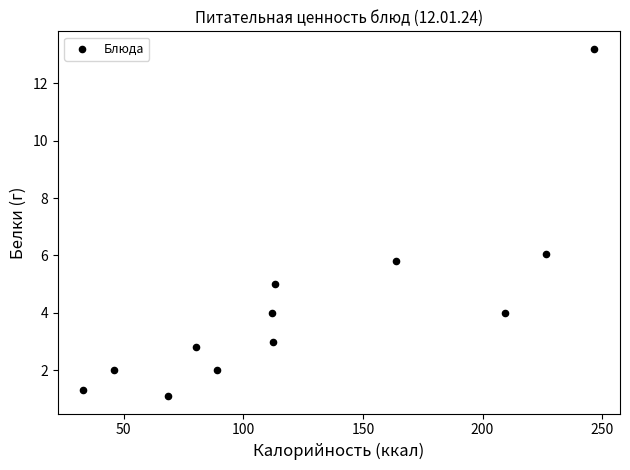

What is the range of X values (max minus min)?

213.7